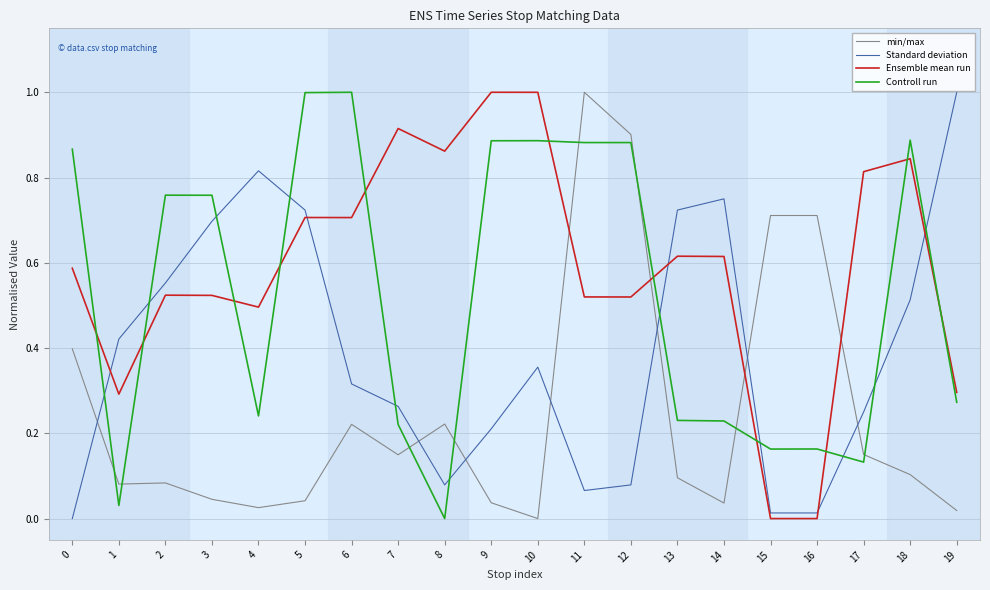

Between which two adjacent categories do min/max and Ensemble mean run first intersect?

10 and 11